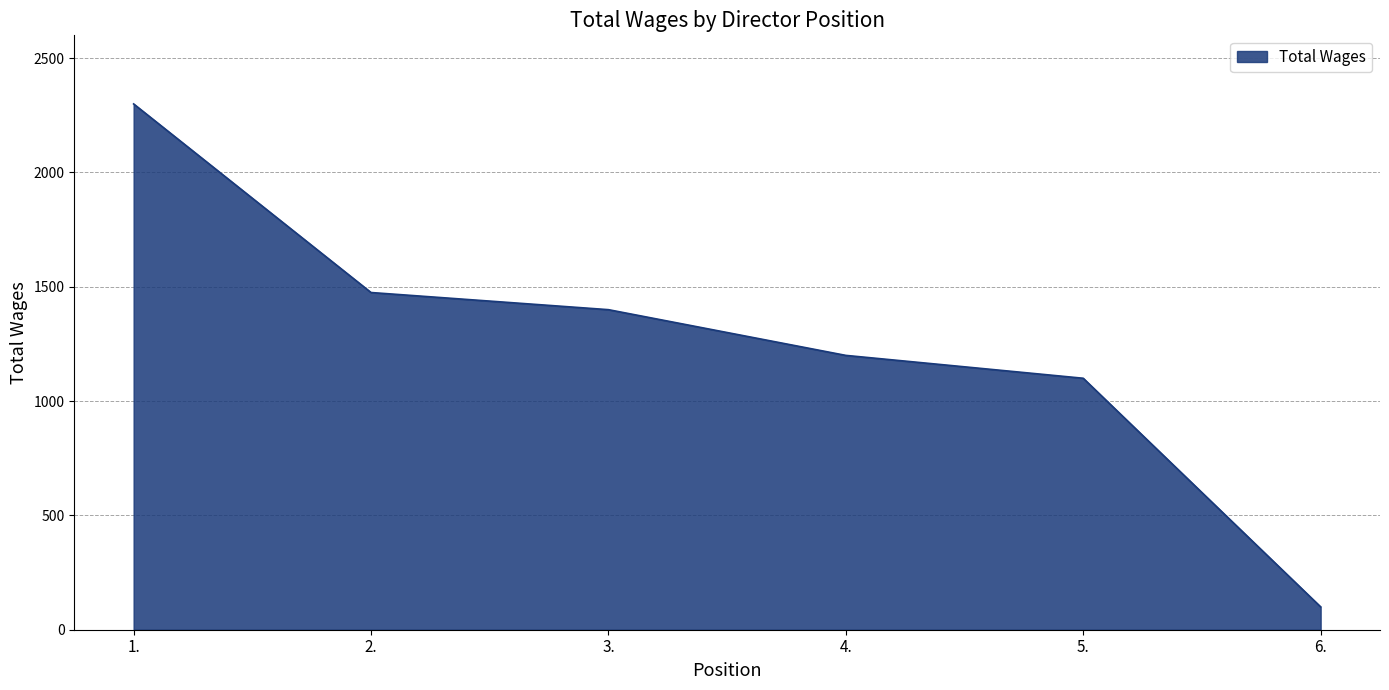

List the labels in order of value, smallest first.

6., 5., 4., 3., 2., 1.